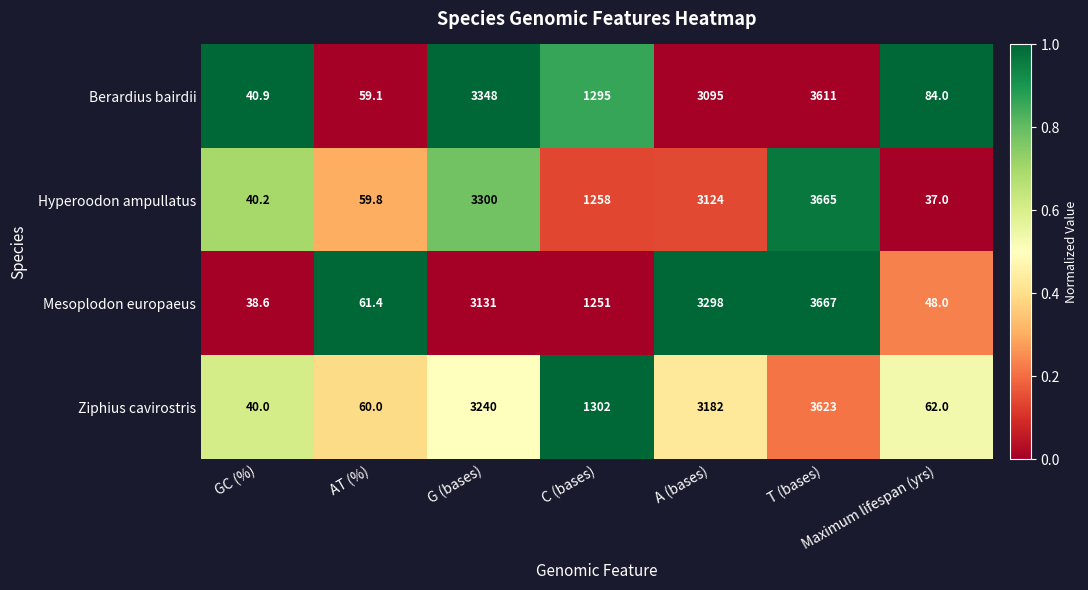

Between AT (%) and G (bases), which series saw the biggest shift?

Berardius bairdii